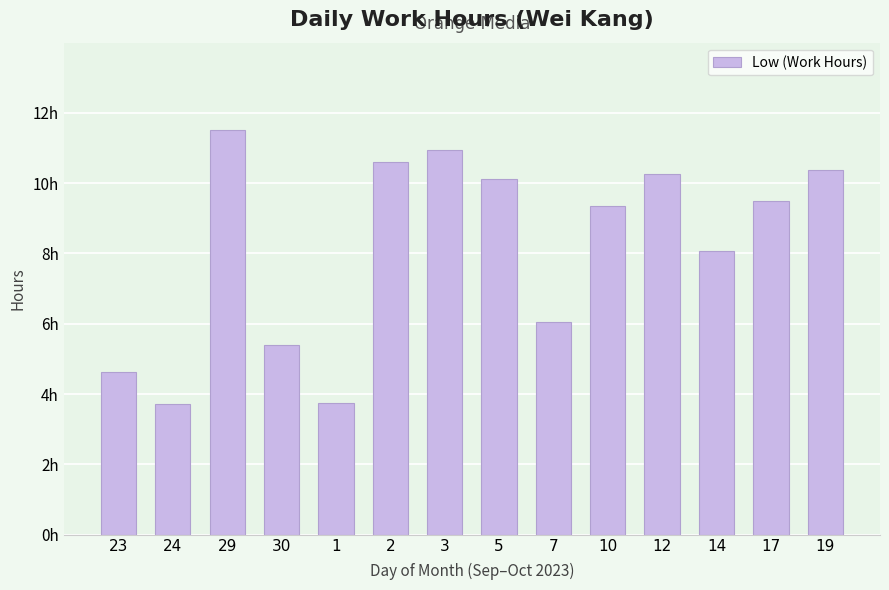

Does the chart contain stacked bars?

No